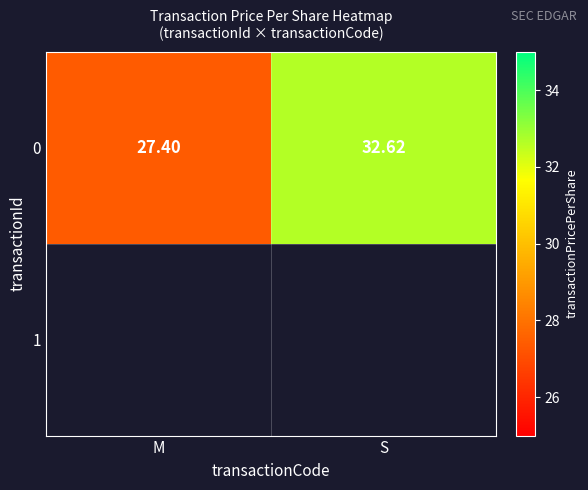

What is the average value?

30.0